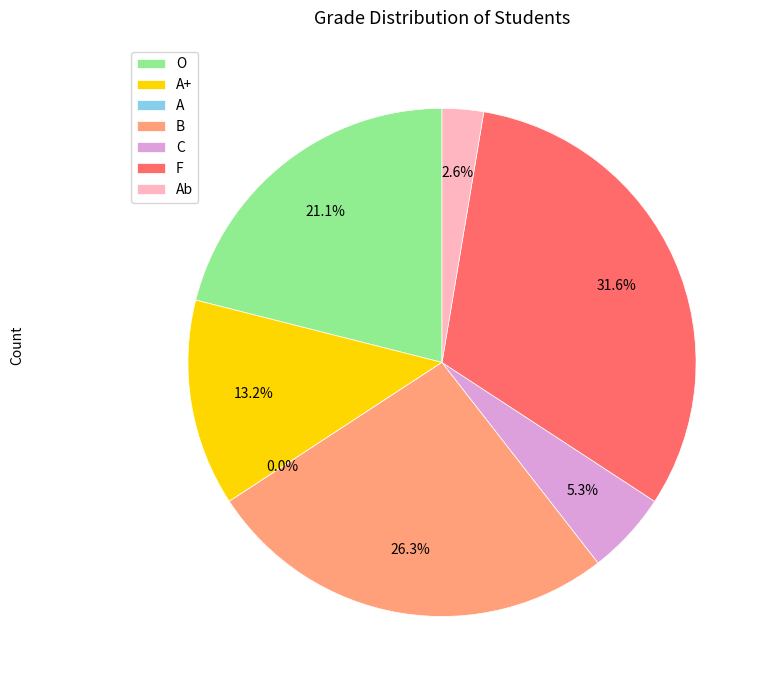

What is the smallest slice in the pie chart?

Ab